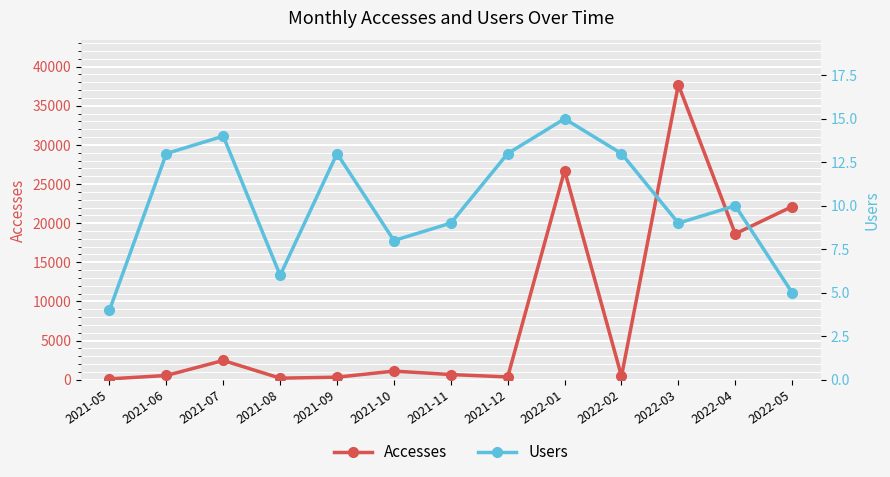

What is the smallest value displayed?

4